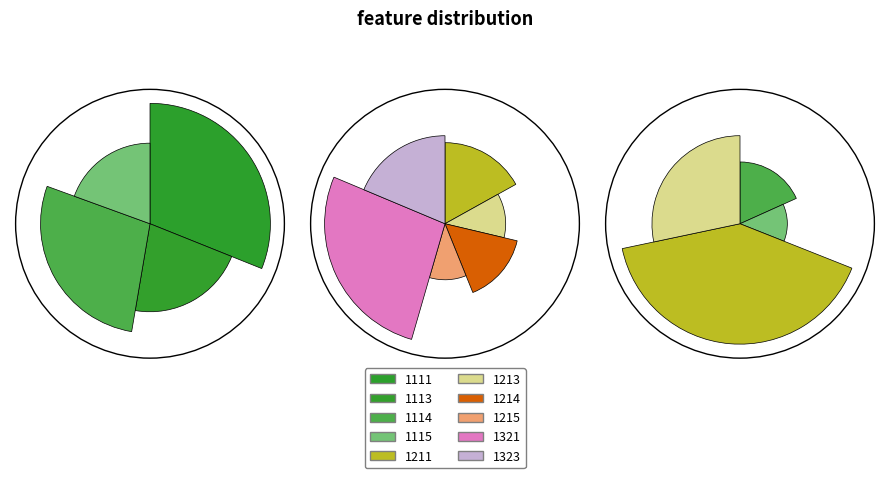

Which slice is the largest?

1321